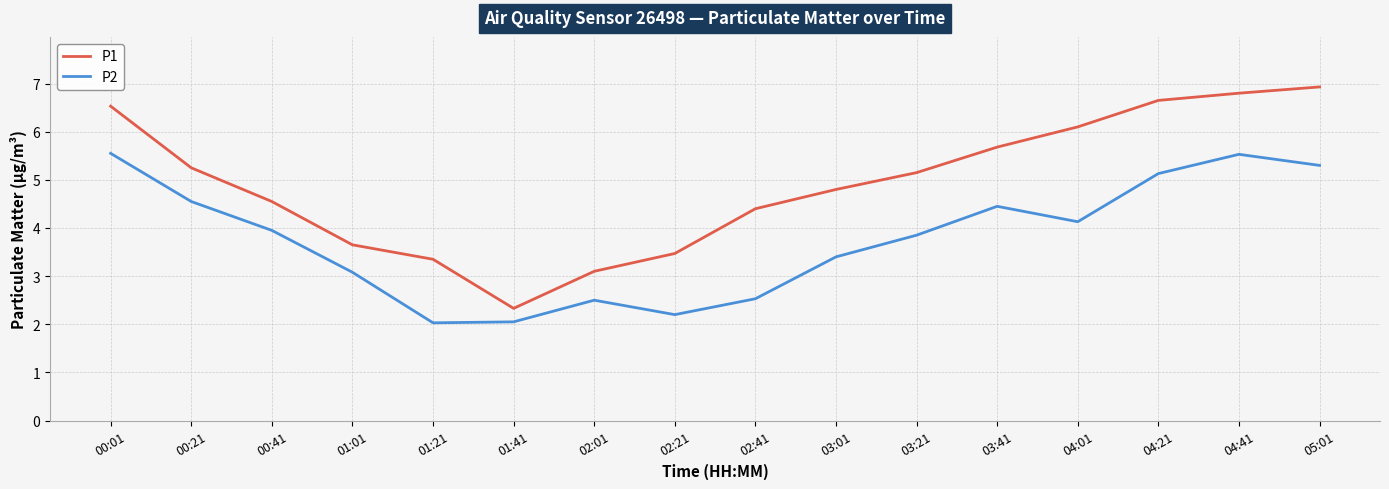

What position from the right is 00:41?

14